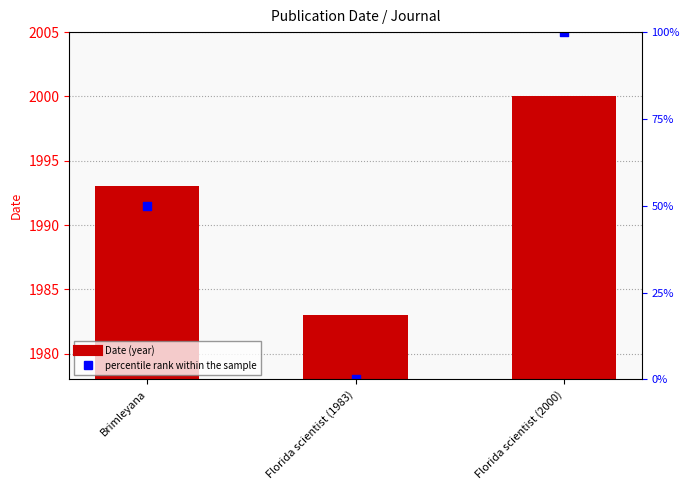

What are all the series names shown in the legend?

Date, percentile rank within the sample